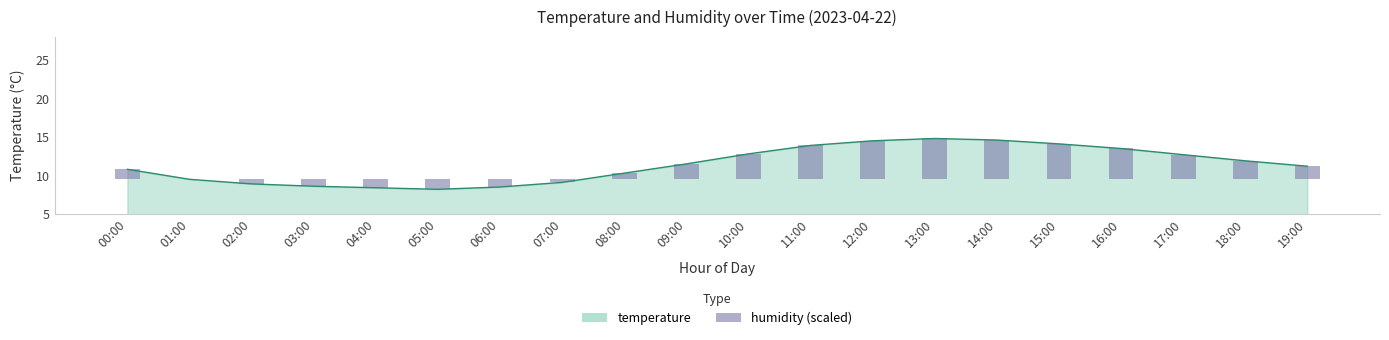

What is the difference between the values at 18:00 and 13:00?

2.9